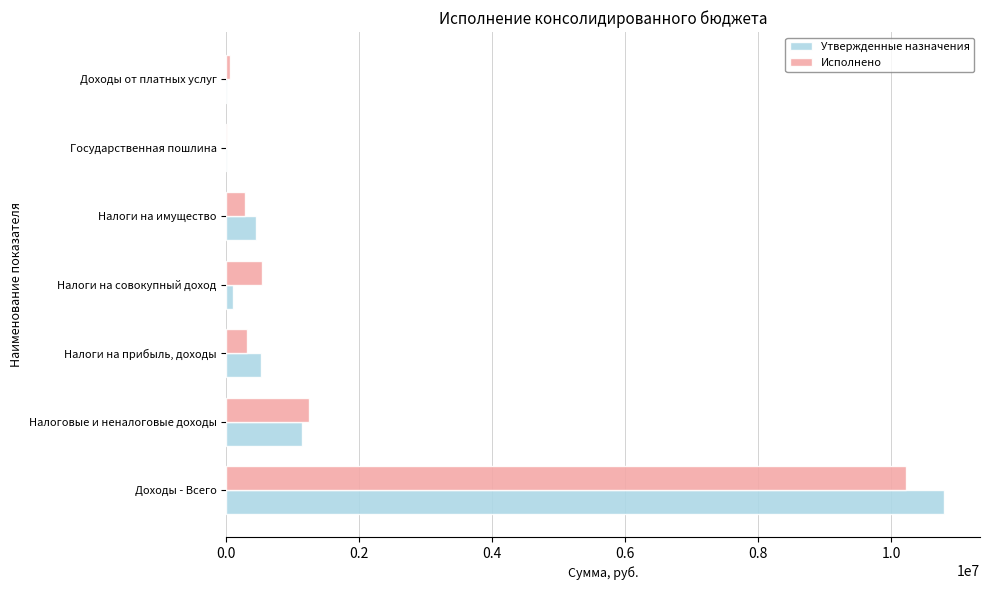

Where is Утвержденные назначения nearest to the value 5399100?

Налоговые и неналоговые доходы